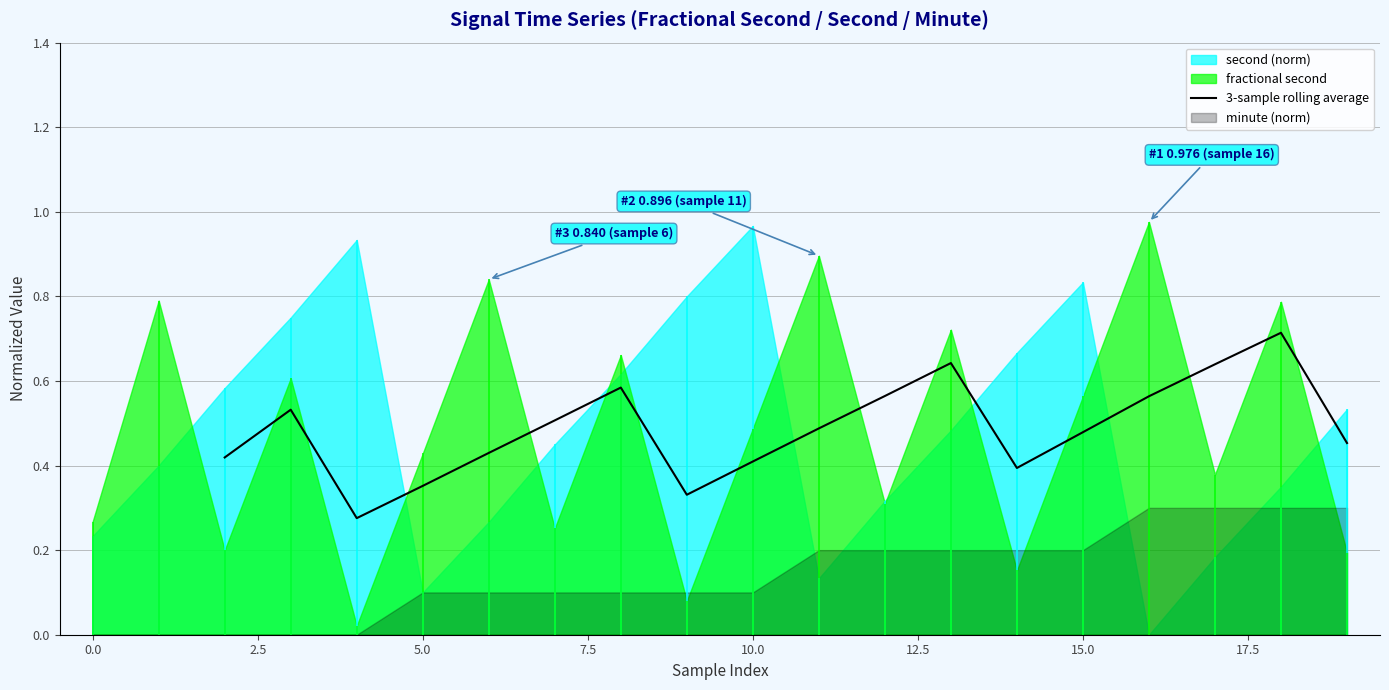

True or false: there are more than 1 points higher than both neighbors.

True